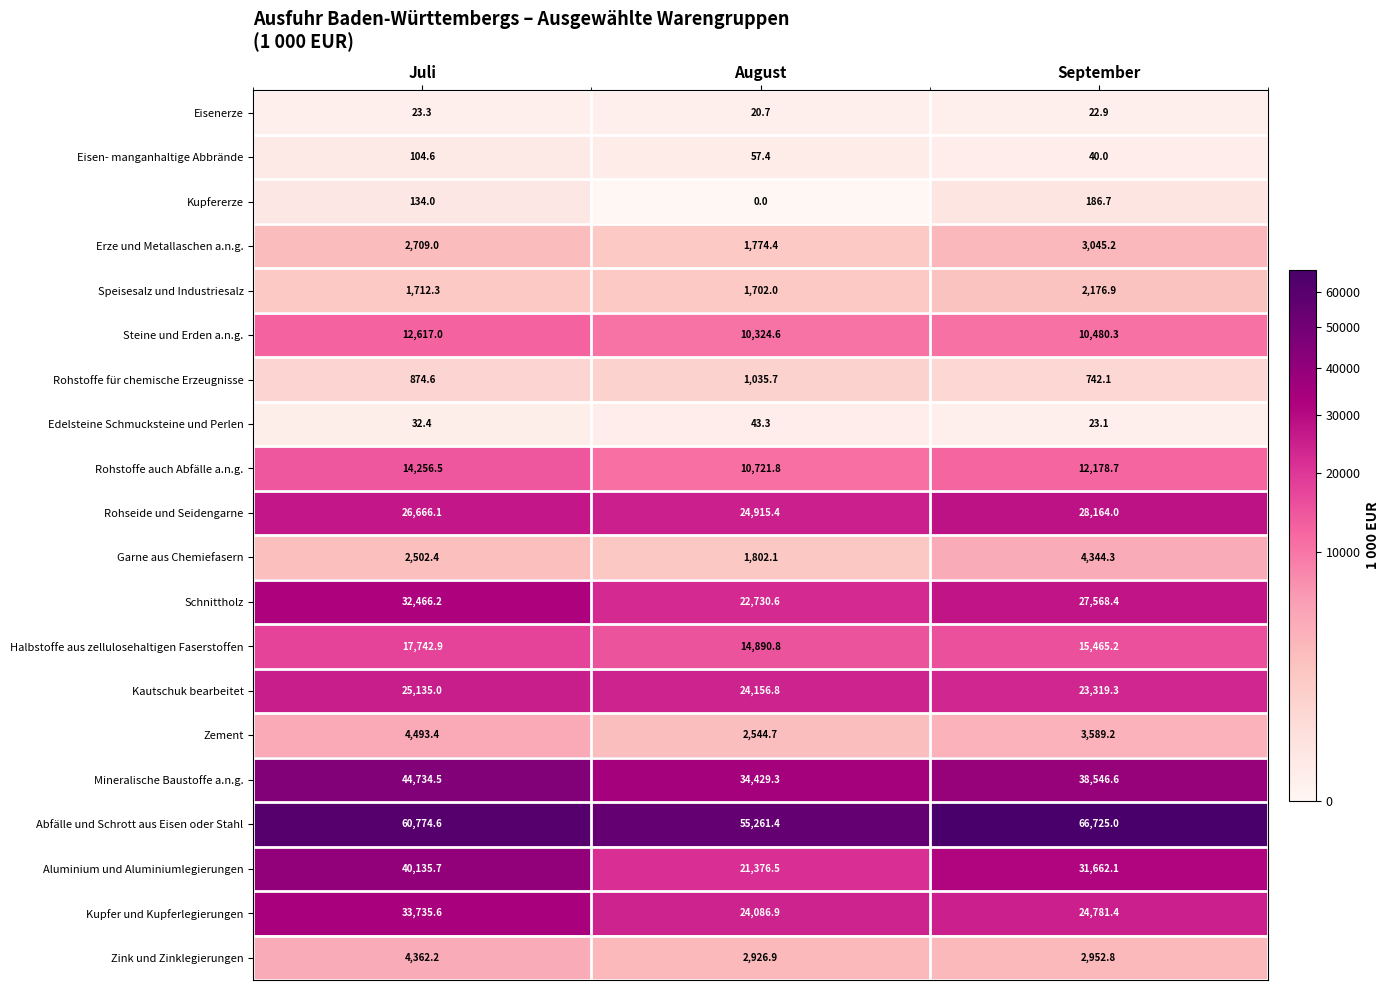

Where is Rohstoffe für chemische Erzeugnisse nearest to the value 888?

Juli